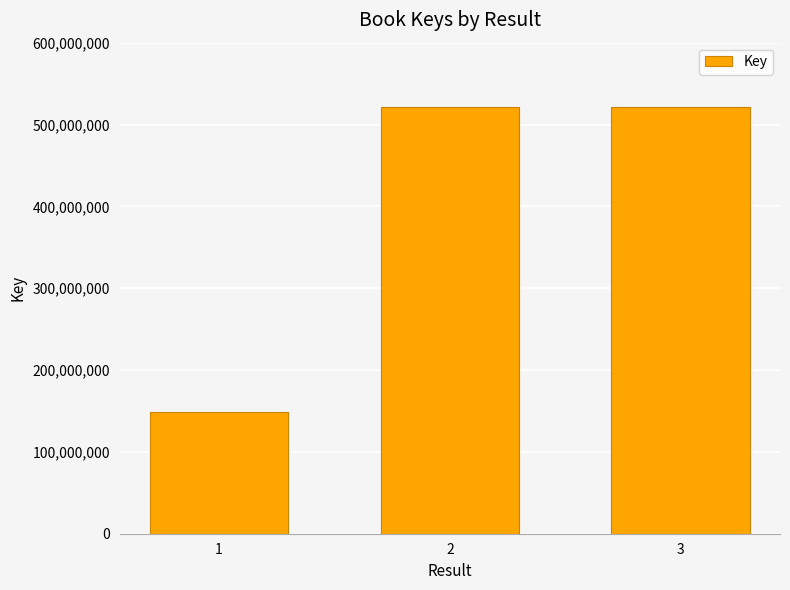

Which has a higher value, 2 or 1?

2